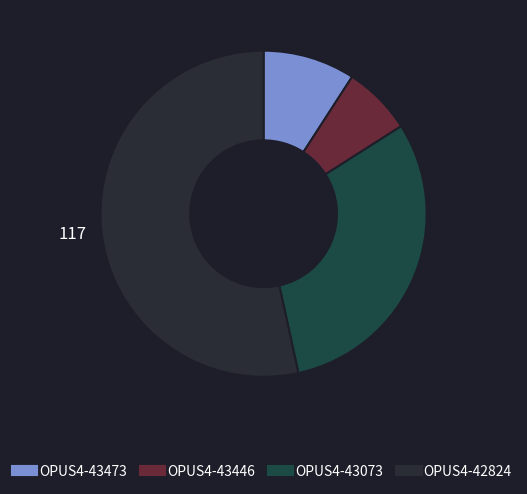

How many slices are in this pie chart?

4